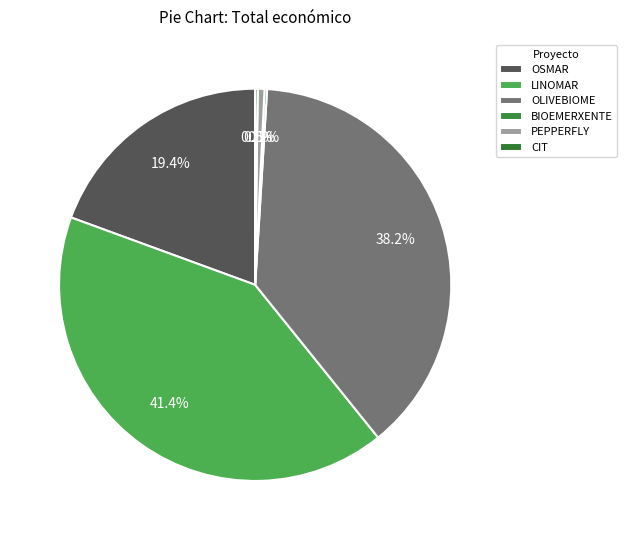

How many slices are in this pie chart?

6